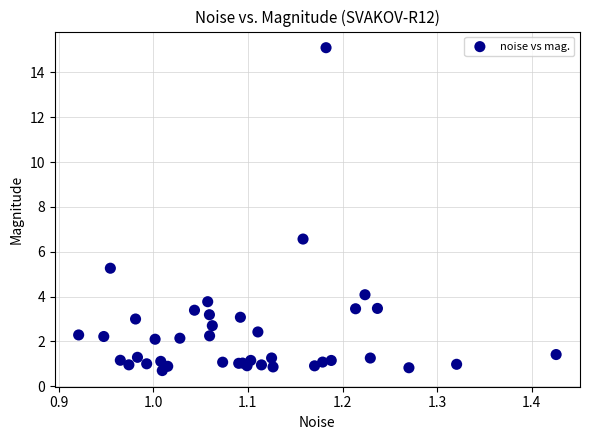

What Y value in the scatter plot is closest to 7?

6.6